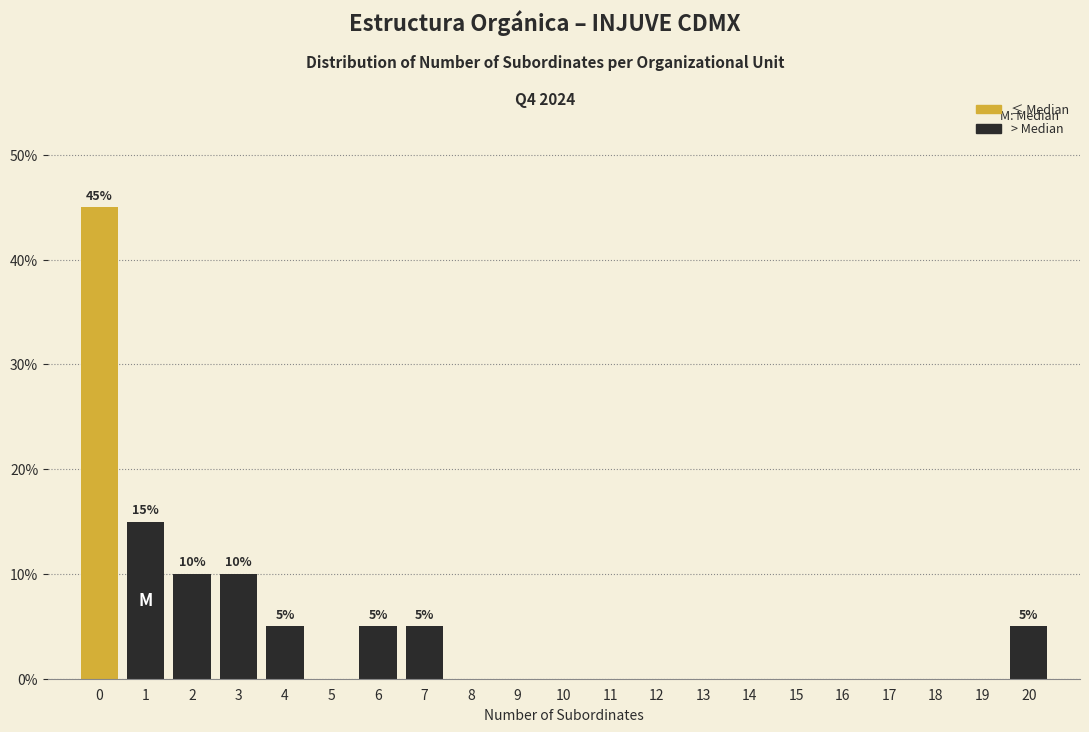

Reading right to left, transcribe all the data shown in this chart.

20=5	19=0	18=0	17=0	16=0	15=0	14=0	13=0	12=0	11=0	10=0	9=0	8=0	7=5	6=5	5=0	4=5	3=10	2=10	1=15	0=45